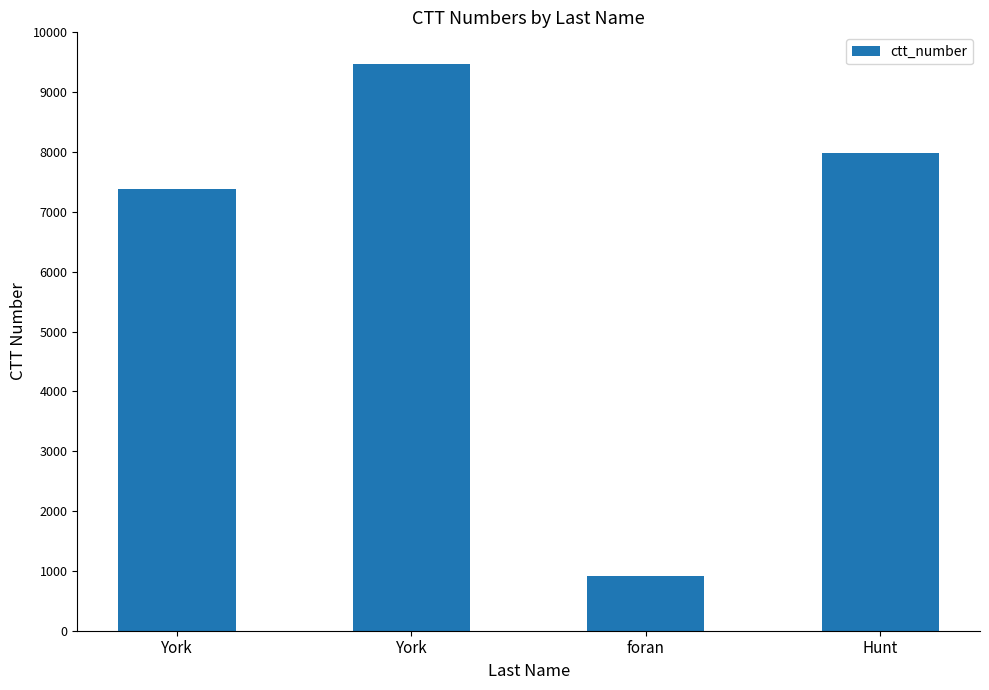

Are the bars horizontal?

No